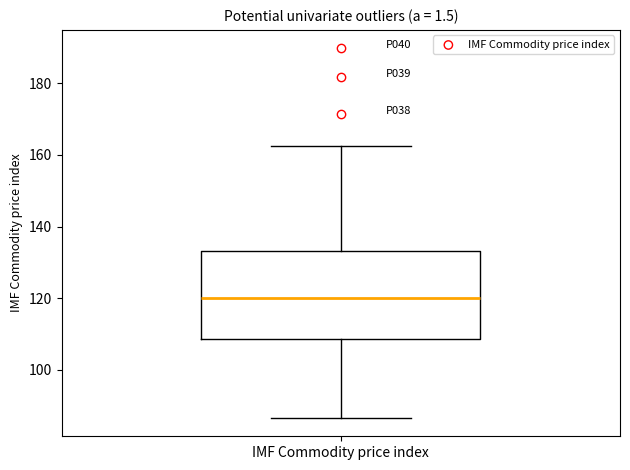

Transcribe this box plot: give where the median line is, the range the box spans, and where the two whiskers end, as read against the y-axis. The values are not printed on the chart, so give them approximately, as read against the axis.

median 120, box 108 to 134, whiskers 86 to 162